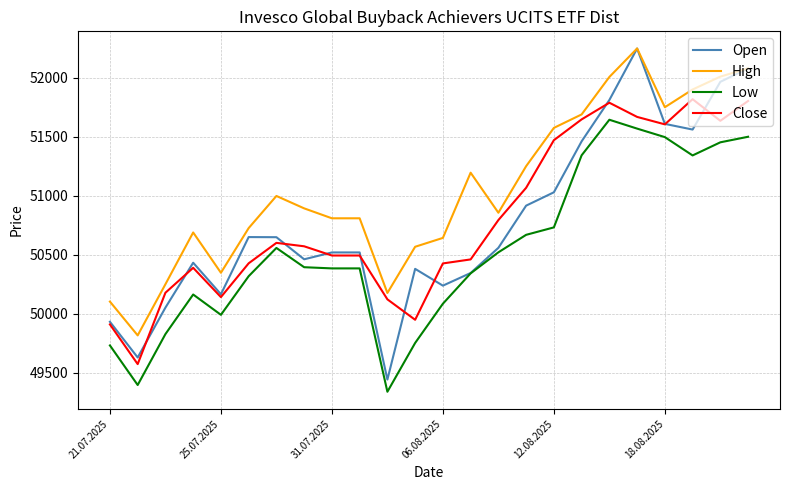

Does the chart have visible grid lines?

Yes